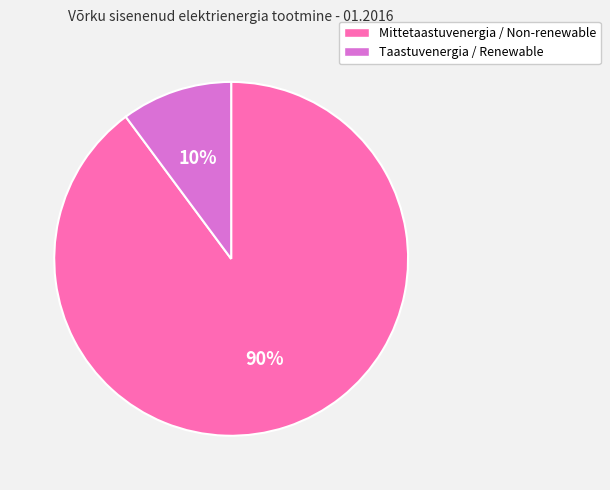

To the nearest percent, what portion does Taastuvenergia / Renewable represent?

10%